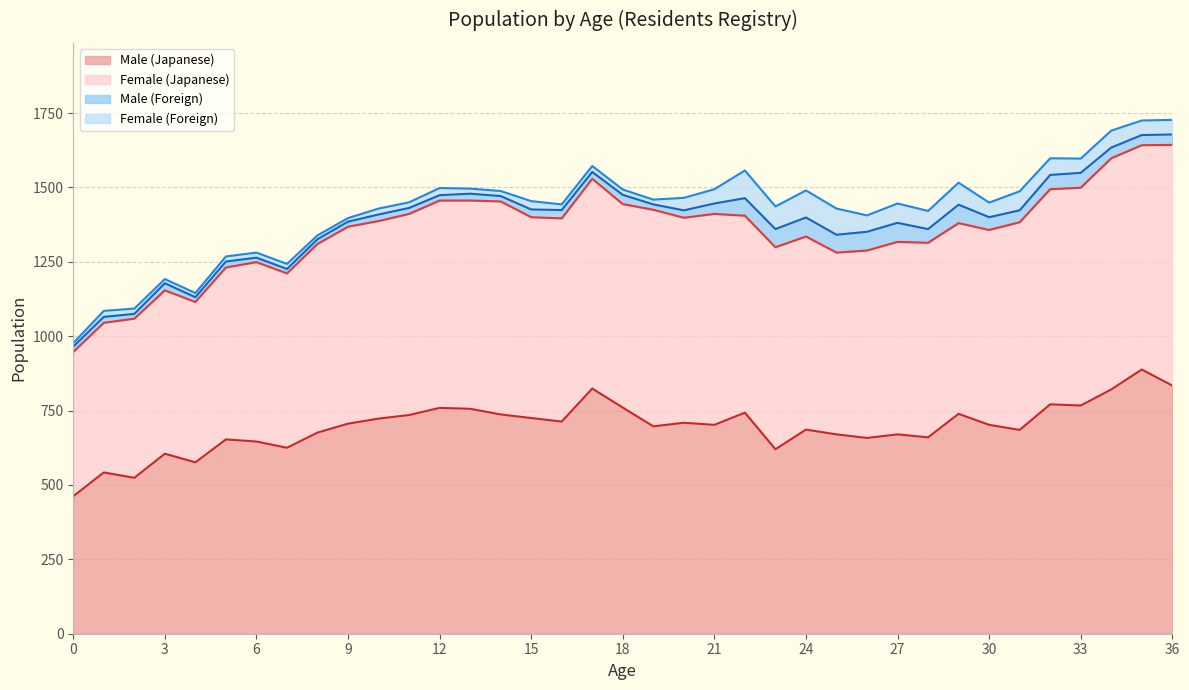

Which category has the highest value in the Male (Foreign) series?

24